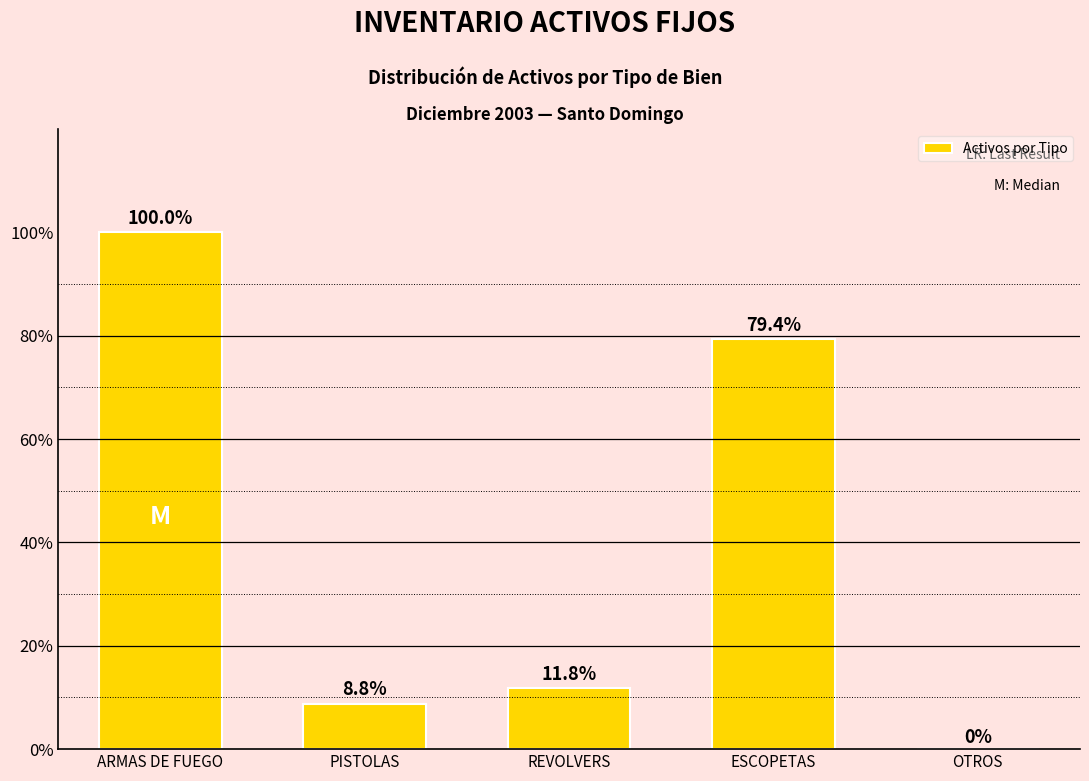

Approximately how many times larger is the value at ESCOPETAS compared to ARMAS DE FUEGO?

0.8